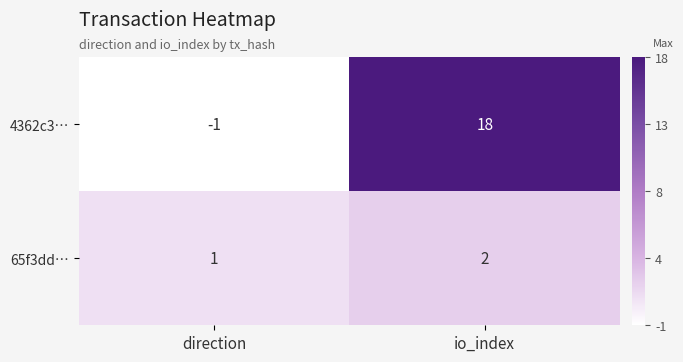

What is the sum of all 65f3dd… values?

3